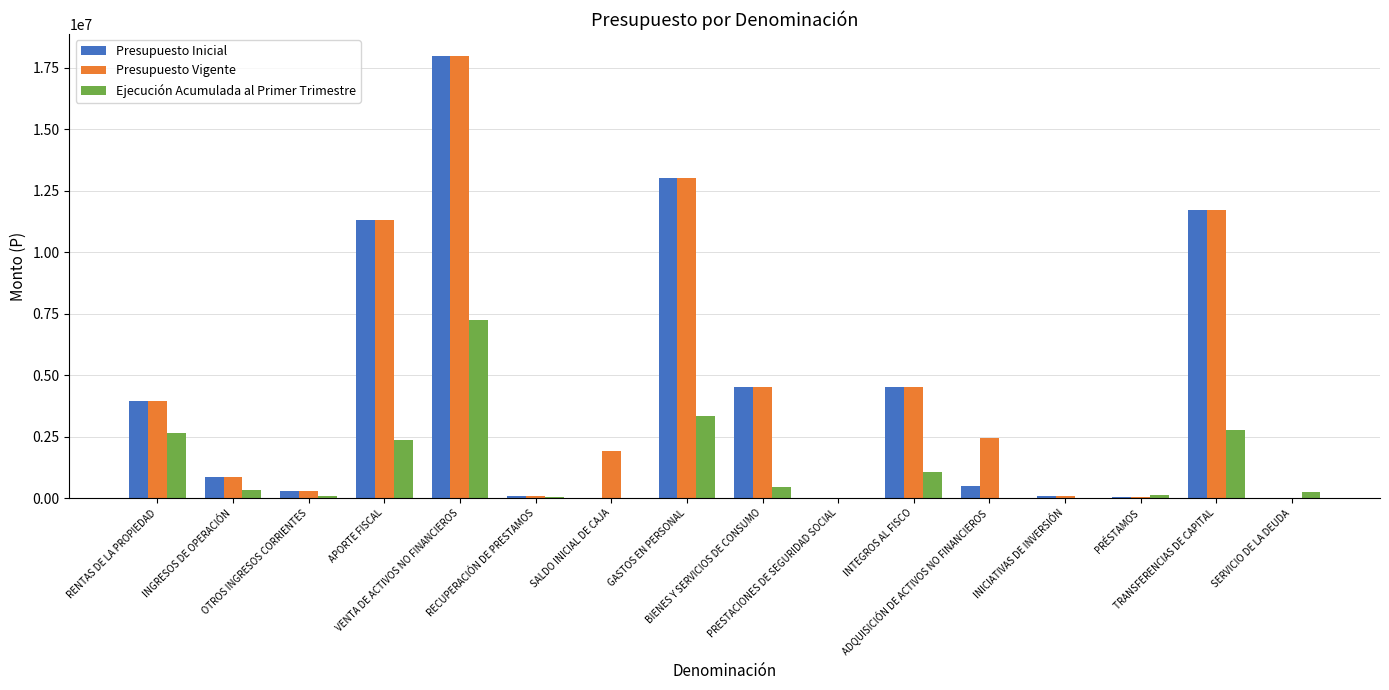

What is the maximum value shown in the chart?

17982287